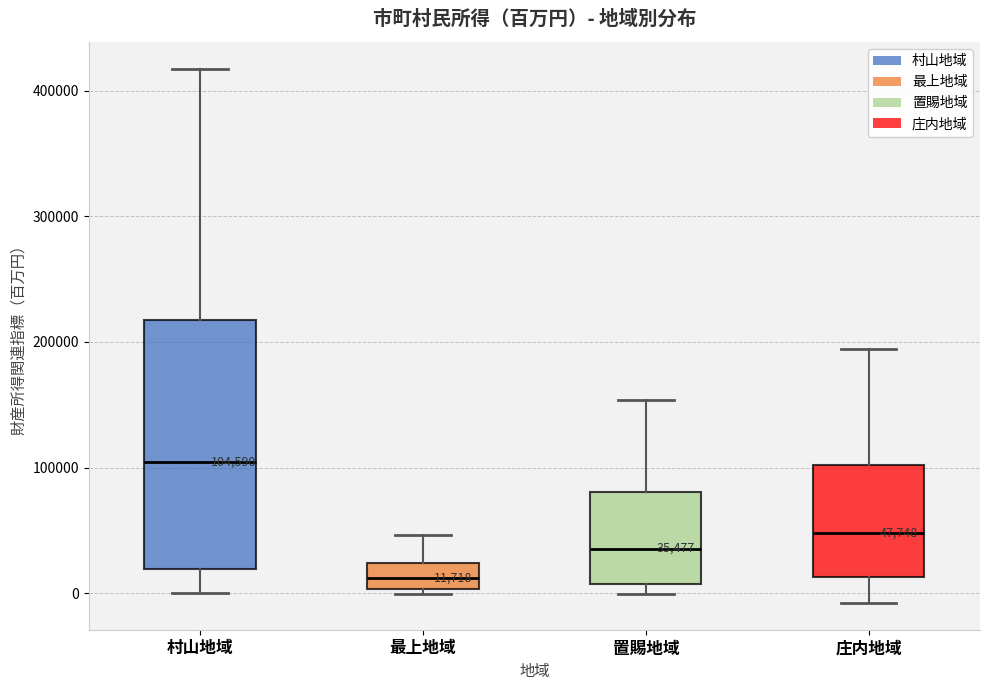

Comparing the boxes themselves (not the whiskers), which one is the tallest?

村山地域